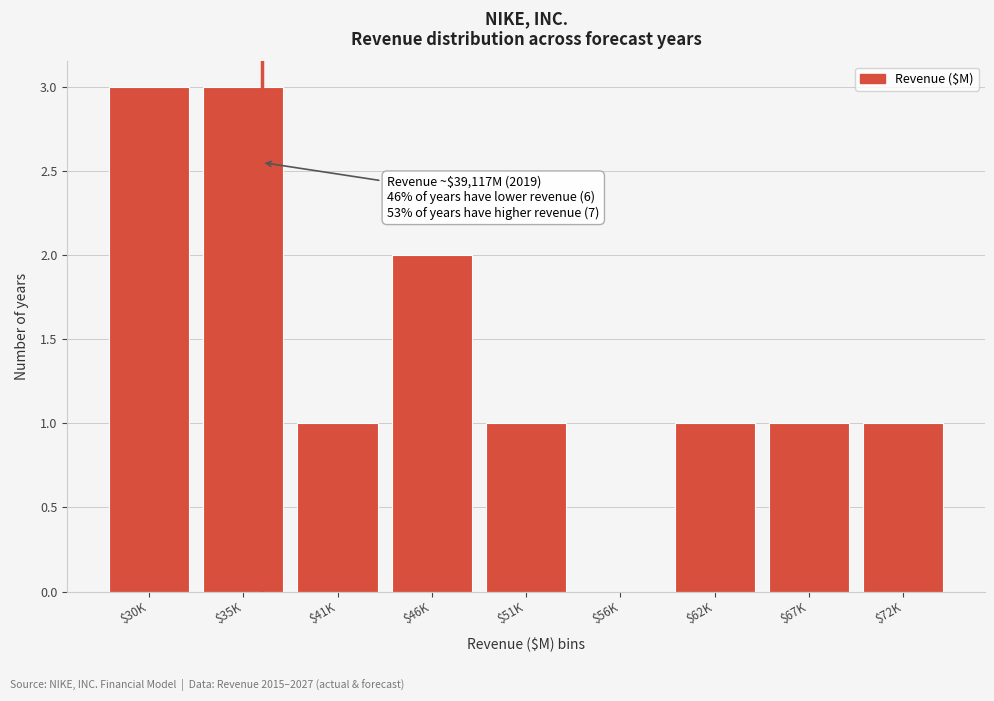

What is the greatest value displayed?

3